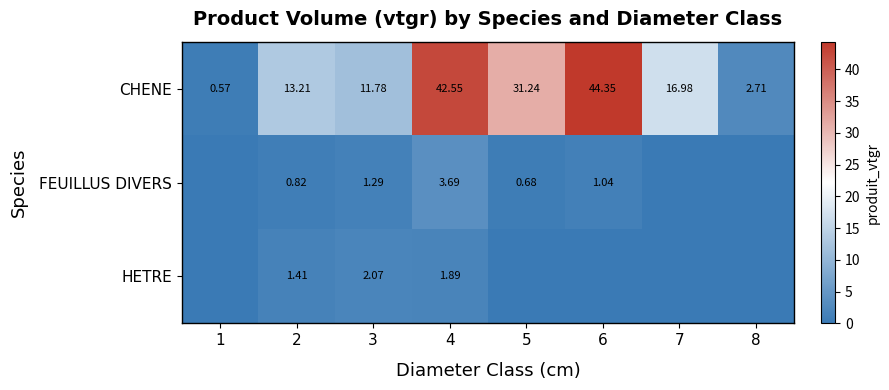

At which category is the sum across all series the highest?

4